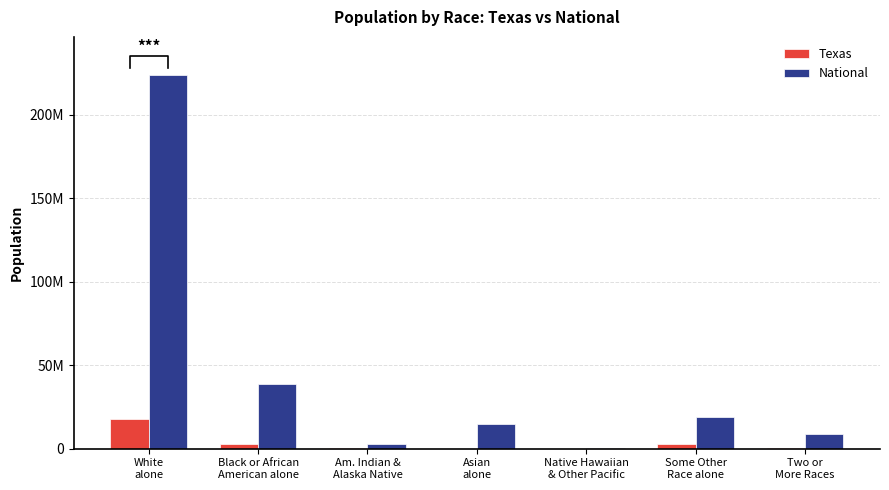

At which label is National closest to 112046639?

Black or African
American alone